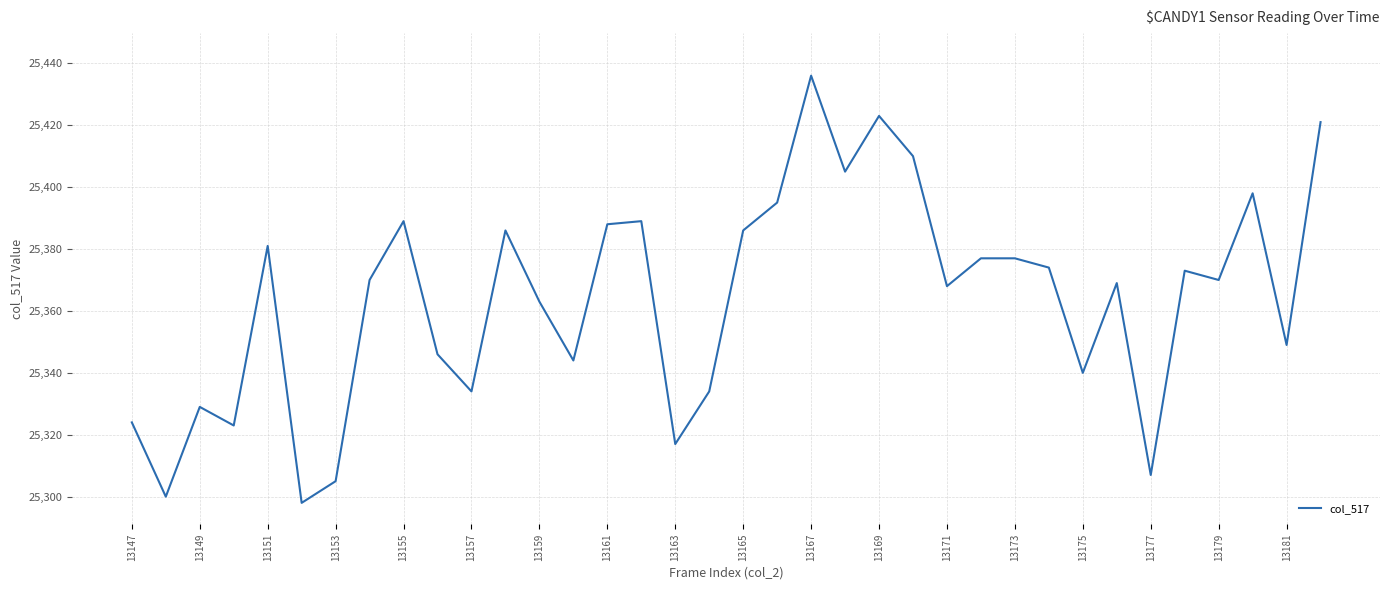

What is the smallest value displayed?

25298